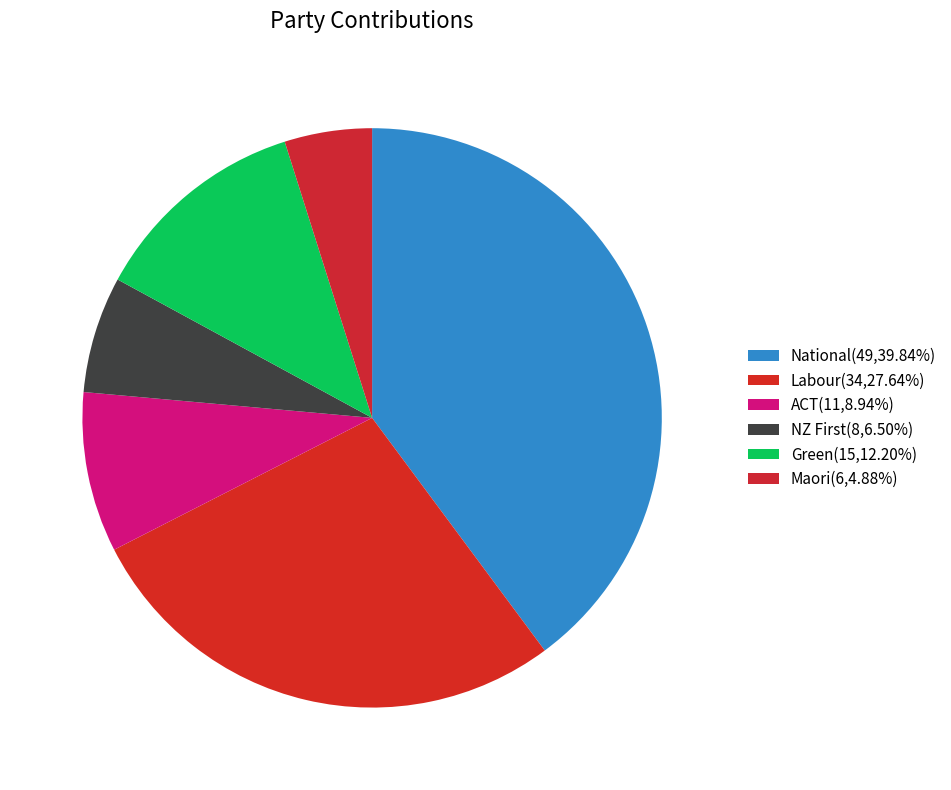

Approximately how many times larger is the value at Maori compared to National?

0.1